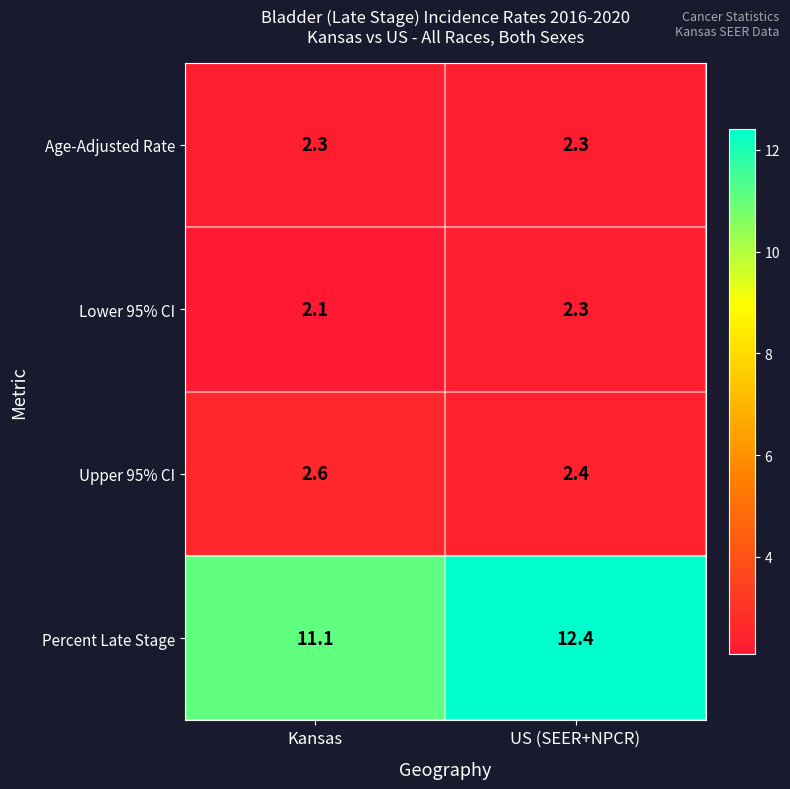

Is the value of Upper 95% CI at Kansas greater than the value of Percent Late Stage at Kansas?

No